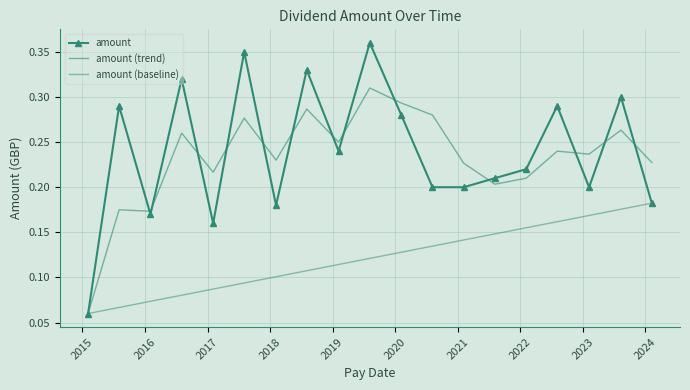

What is the change in value from 2022-02-04 to 2016-08-03?

+0.1